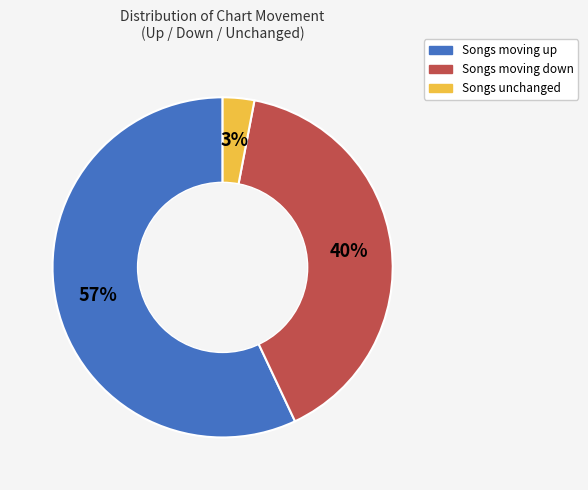

To the nearest percent, what is the difference between the largest and smallest slice percentages?

54%